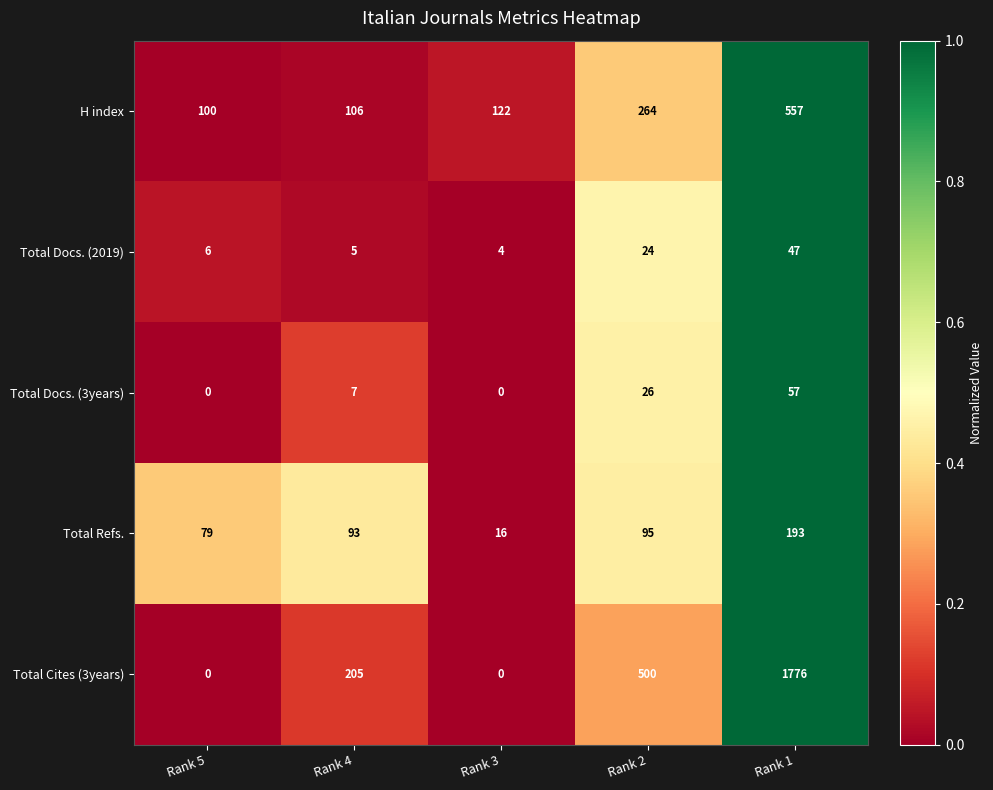

Reading right to left, extract all data points from this chart.

H index: 557	264	122	106	100
Total Docs. (2019): 47	24	4	5	6
Total Docs. (3years): 57	26	0	7	0
Total Refs.: 193	95	16	93	79
Total Cites (3years): 1776	500	0	205	0